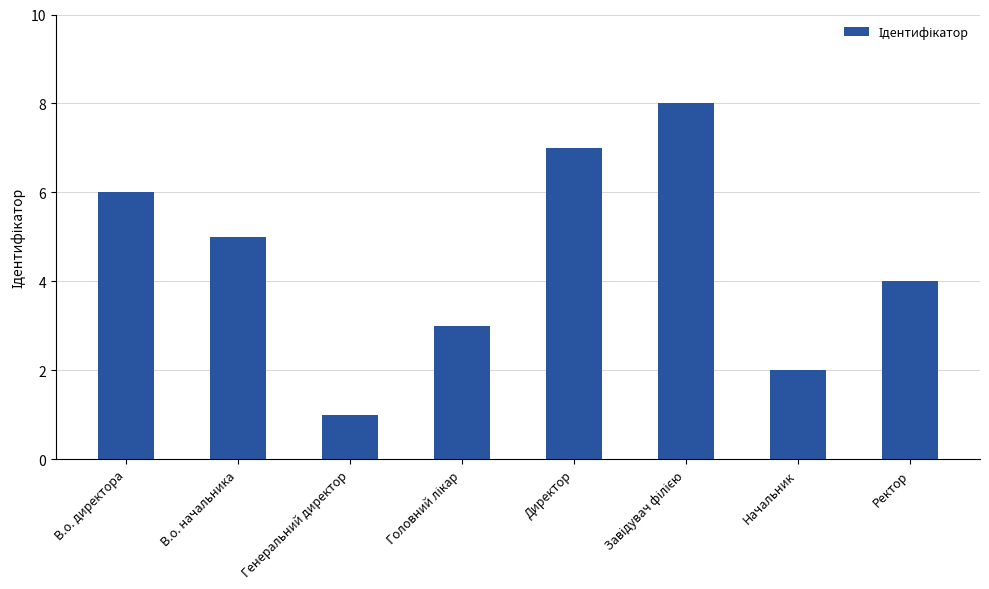

What is the sum of all values?

36